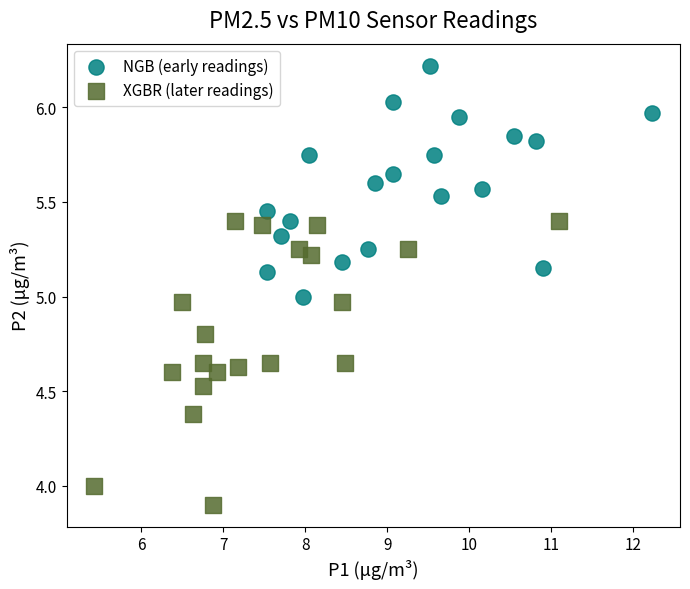

Which series contains the highest Y value?

NGB (early readings)